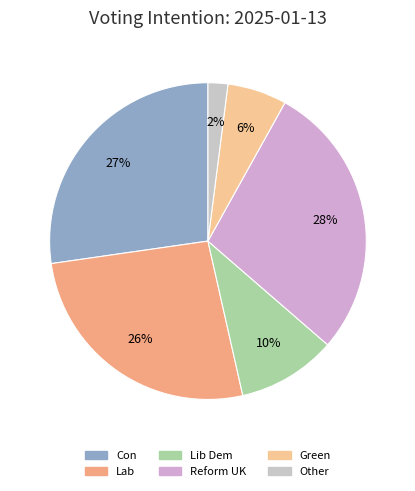

Does any single category account for the majority?

No